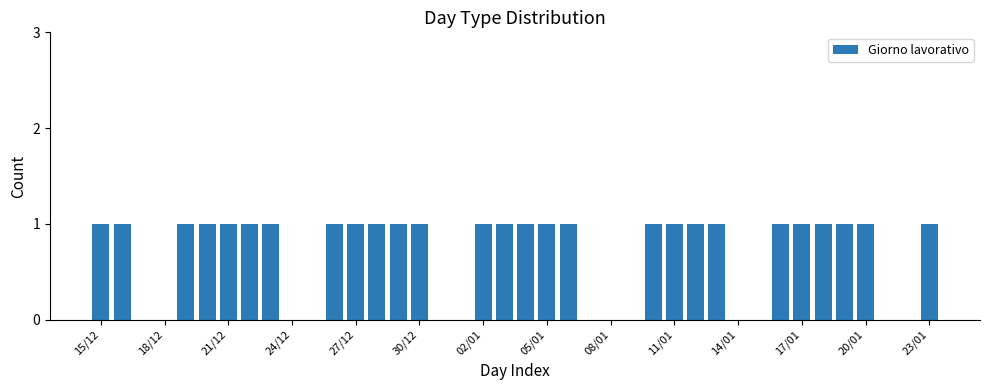

What is the value of the 19th bar from the left?

1